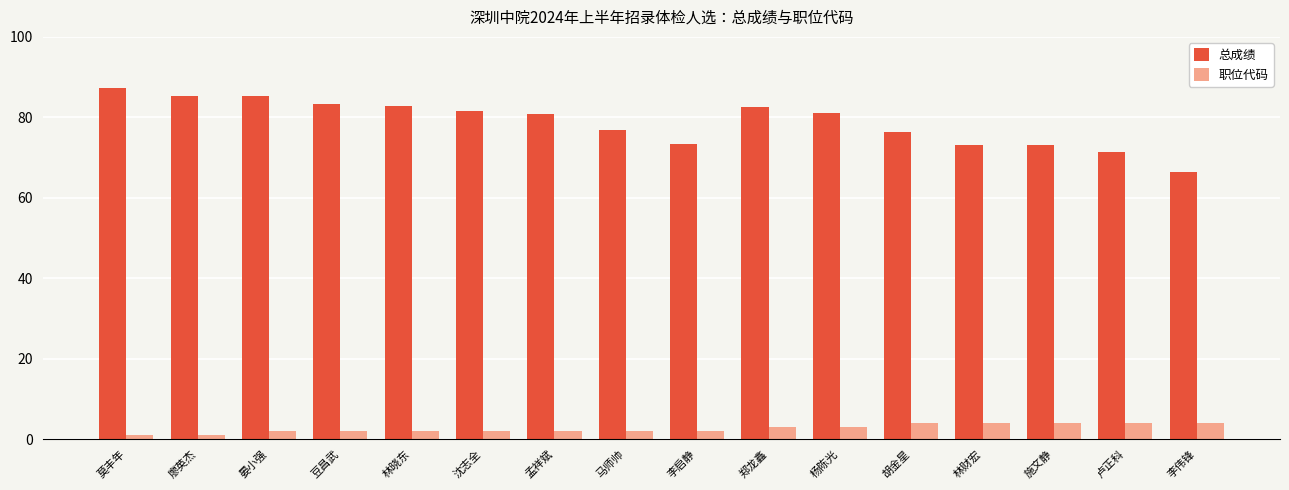

What is the lowest value of the 总成绩 series?

66.3